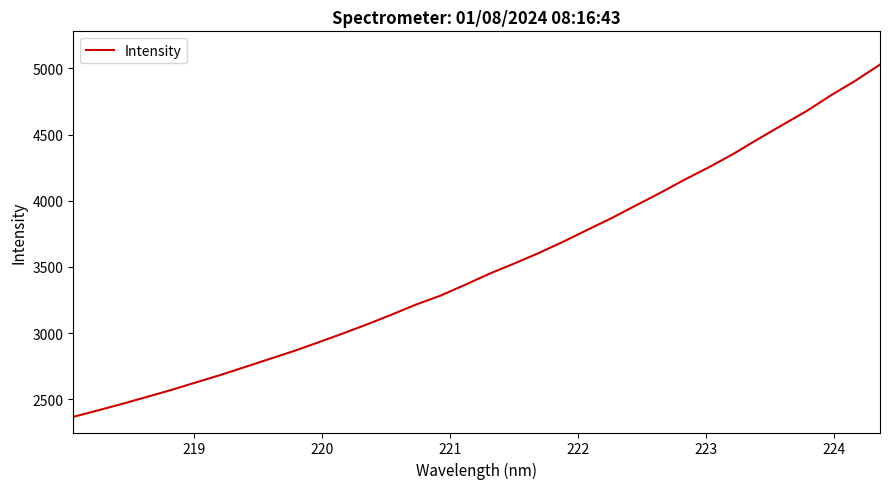

How many lines are shown in the chart?

1